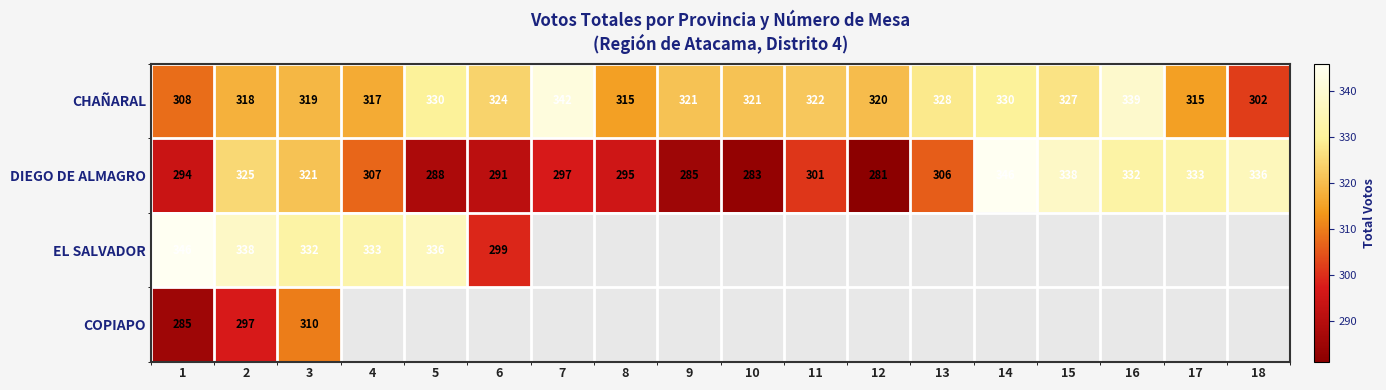

What is the minimum value shown in the chart?

281.0